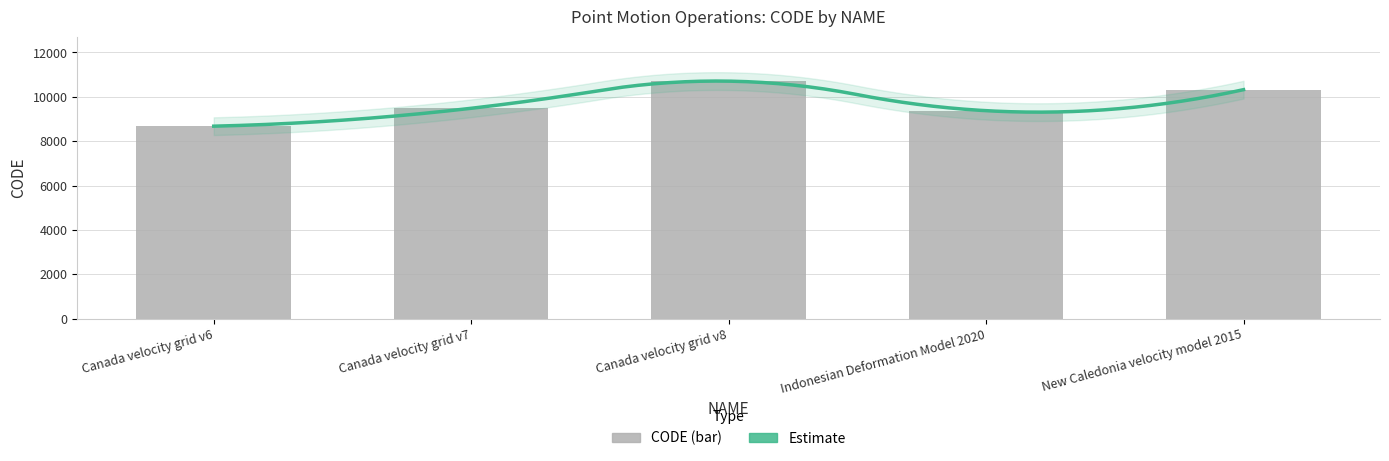

List the labels in order of value, smallest first.

Canada velocity grid v6, Indonesian Deformation Model 2020, Canada velocity grid v7, New Caledonia velocity model 2015, Canada velocity grid v8